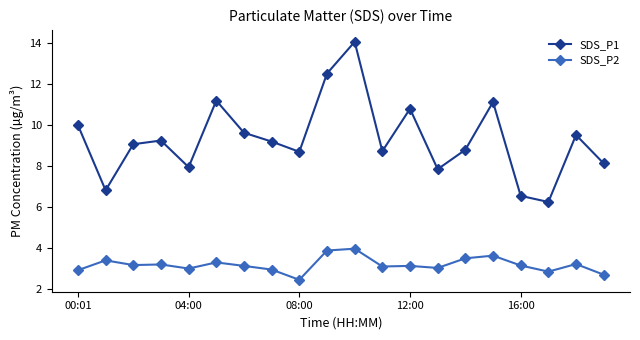

True or false: SDS_P1 has more than 1 points higher than both neighbors.

True